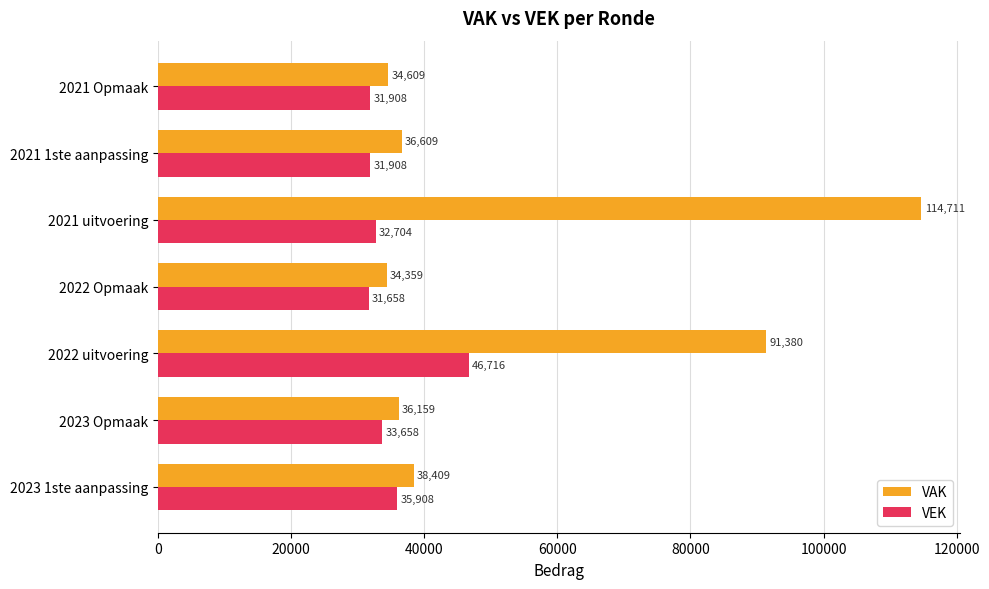

How many distinct data groups are displayed?

2